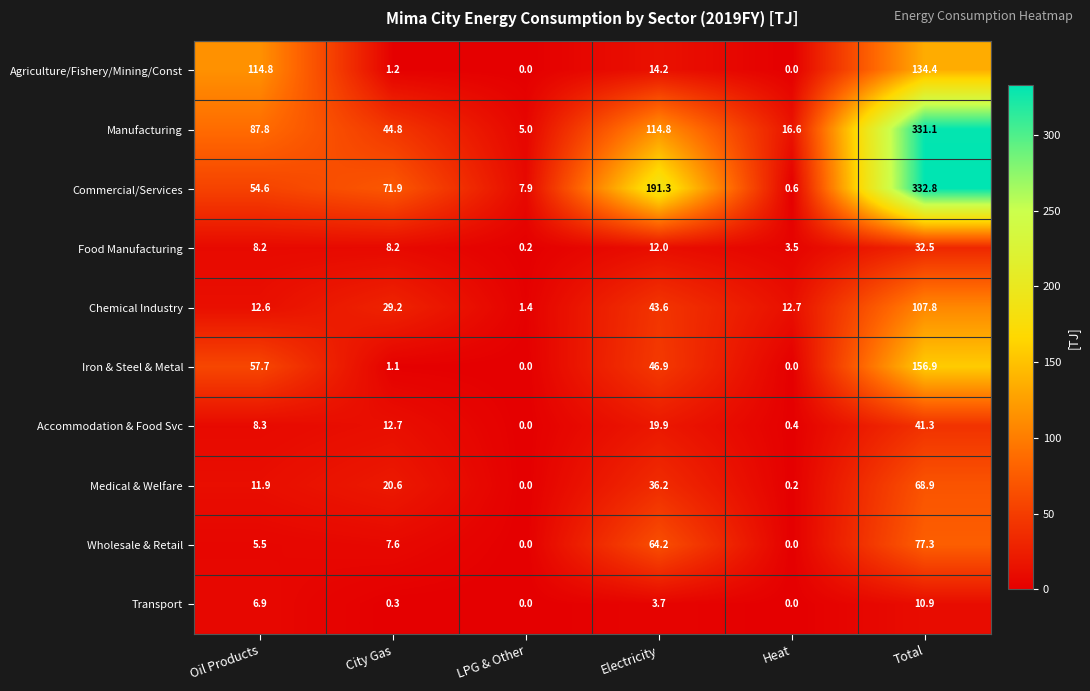

What is the sum of all Commercial/Services values?

659.1